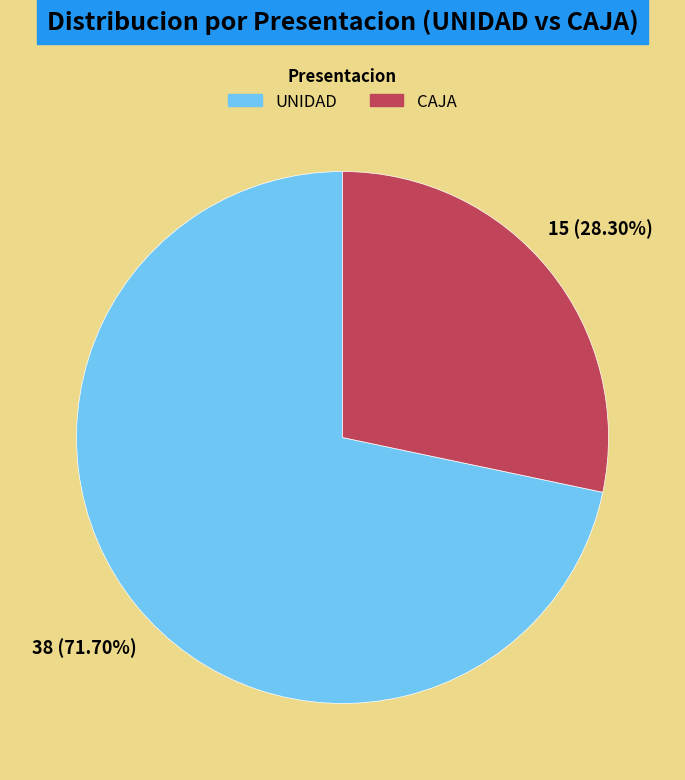

Is the sum of UNIDAD and CAJA greater than half?

Yes